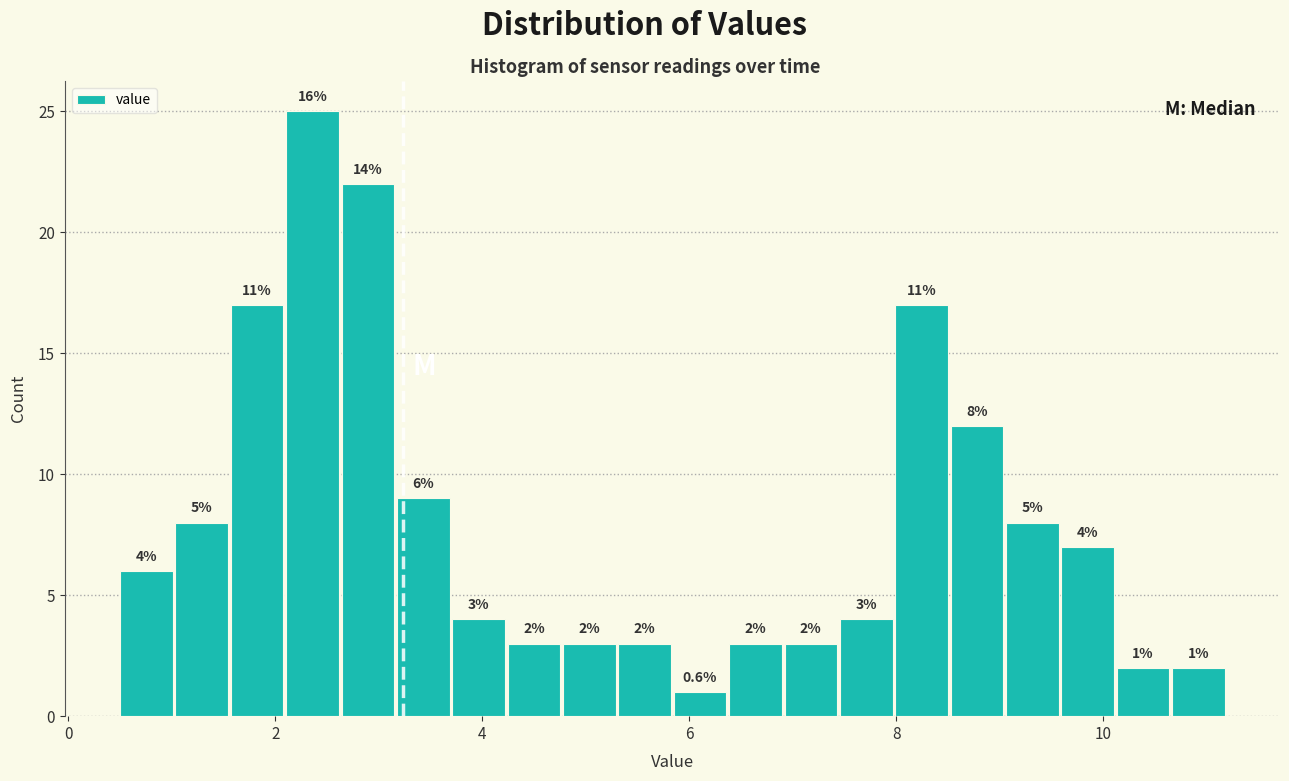

Around what value on the x-axis is the tallest bar? Give the approximate position of its centre, as read against the axis.

2.4